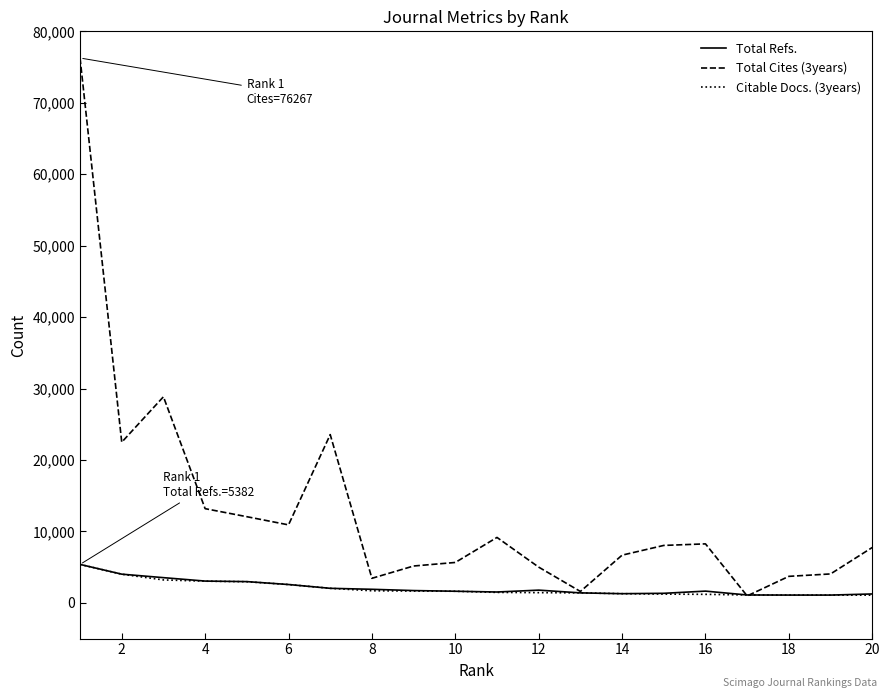

Which series has the widest spread of values?

Total Cites (3years)